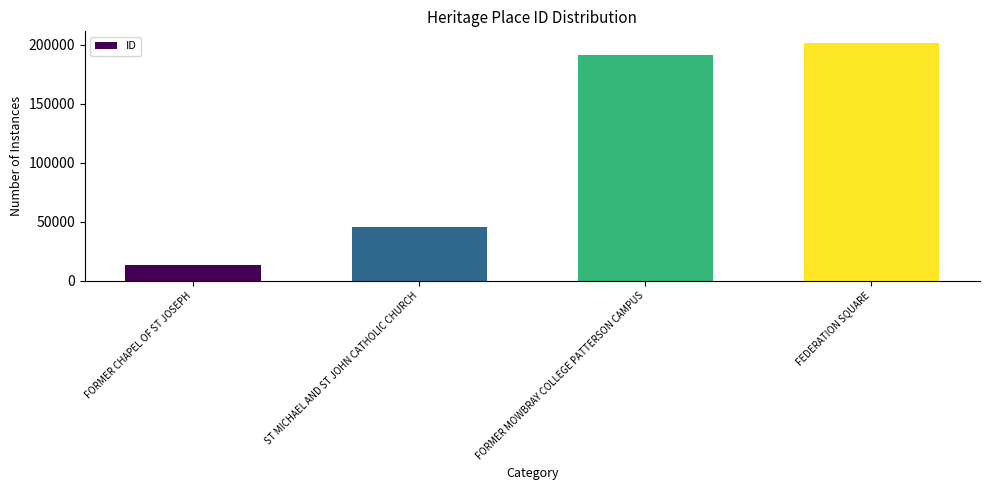

Which has a higher value, FEDERATION SQUARE or FORMER CHAPEL OF ST JOSEPH?

FEDERATION SQUARE